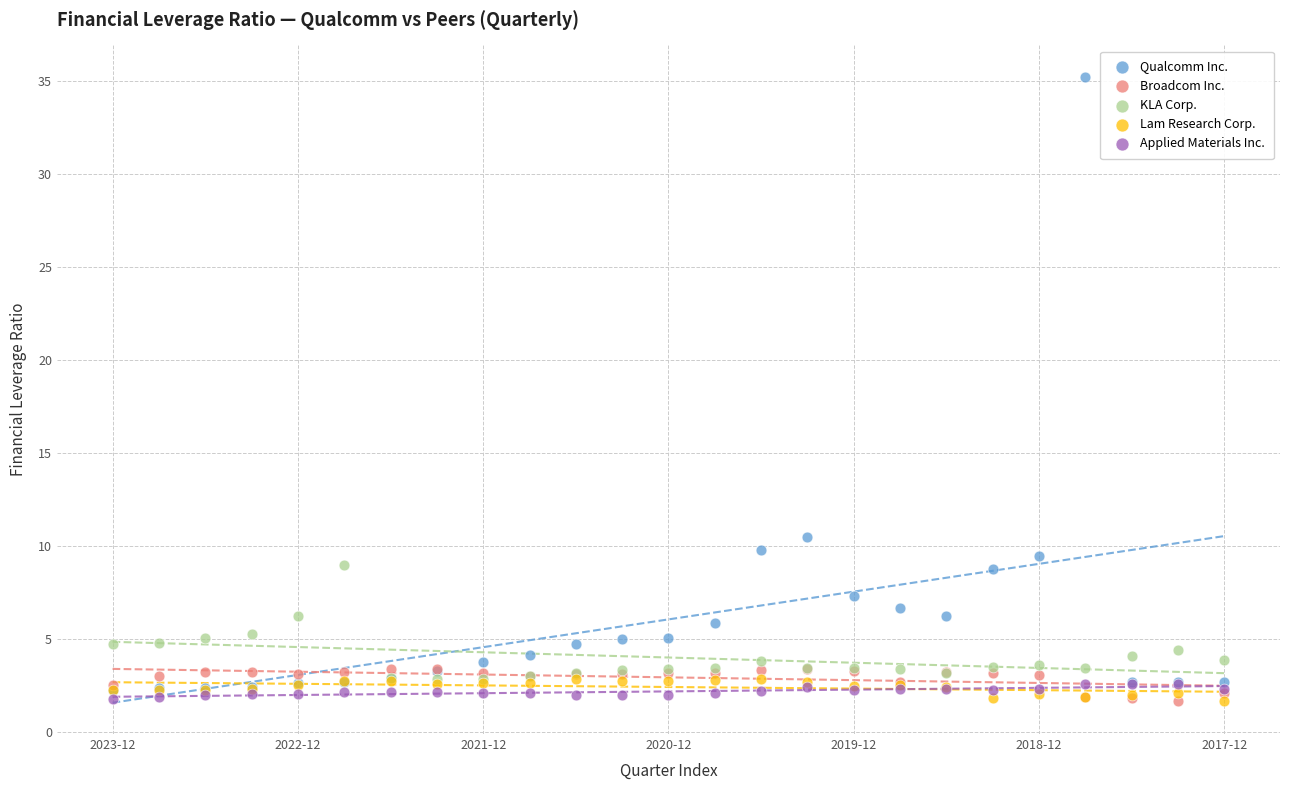

Which series contains the highest Y value?

Qualcomm Inc.